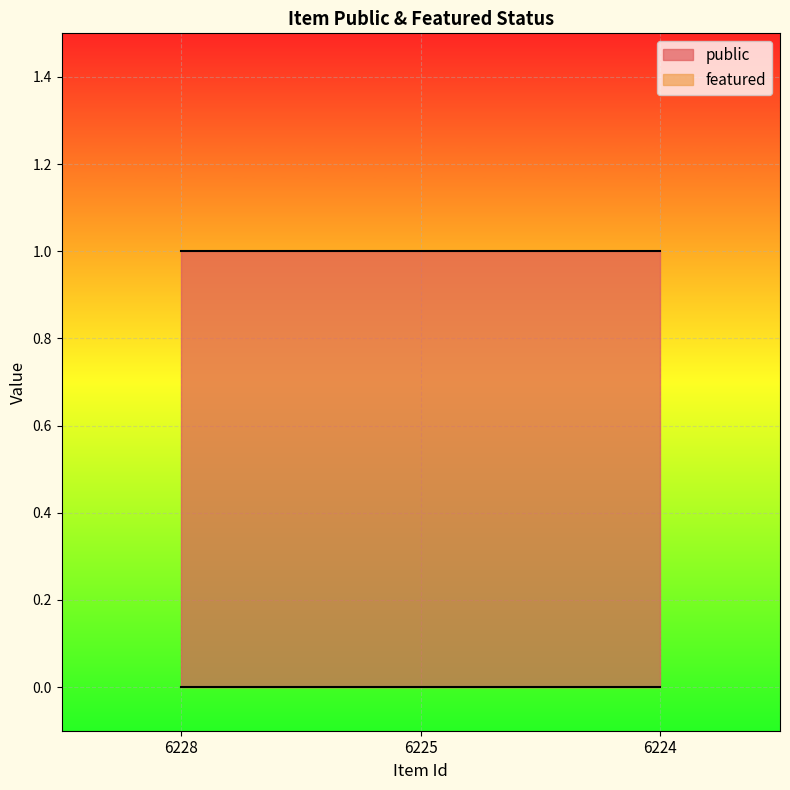

Is the value of featured at 6224 greater than the value of public at 6225?

No